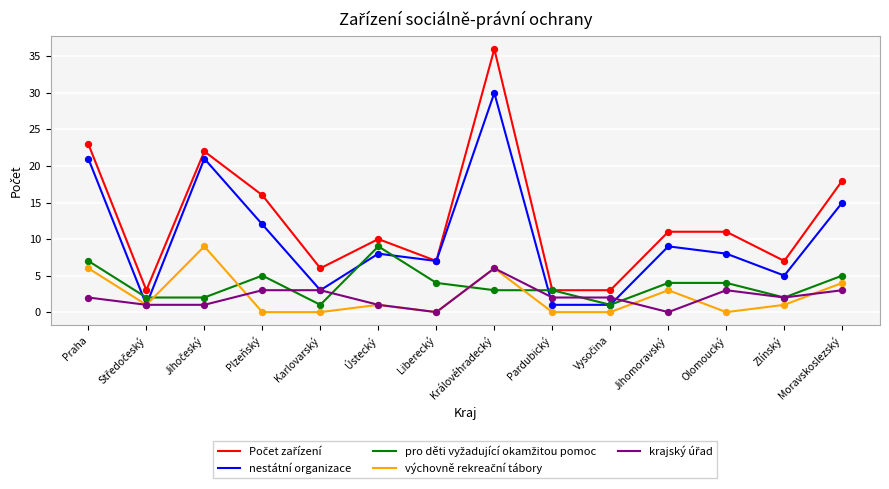

At how many categories does at least one series exceed 32?

1